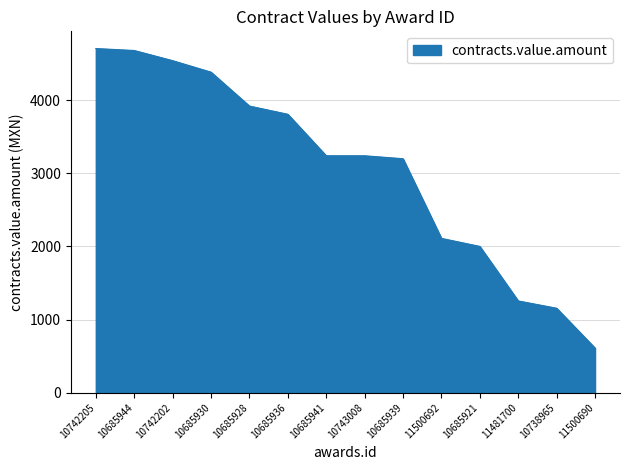

The value at 10738965 is 663.6. True or false?

False